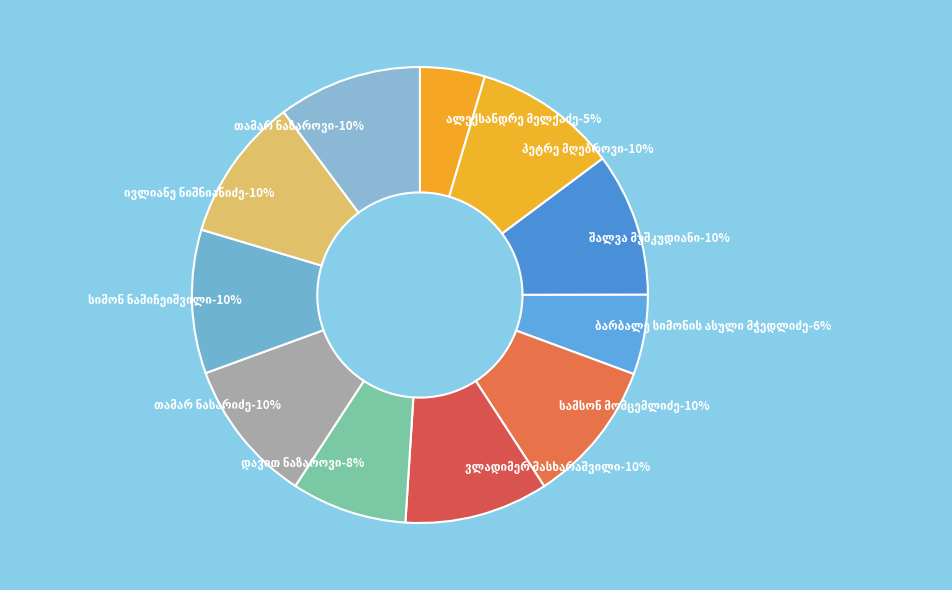

To the nearest percent, what portion does თამარ ნაზაროვი represent?

10%